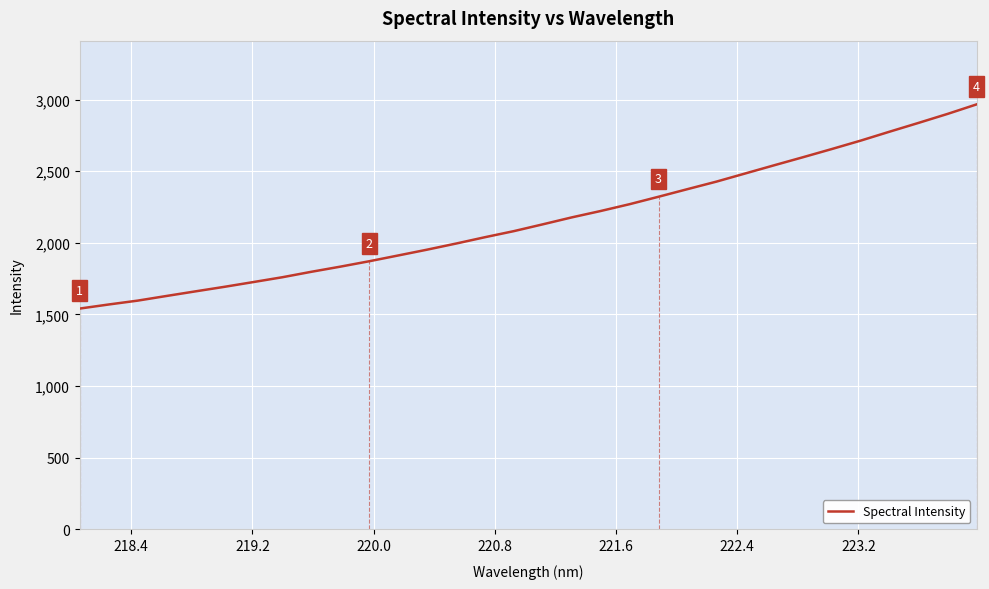

What is the difference between the second highest and second lowest values?

1330.1